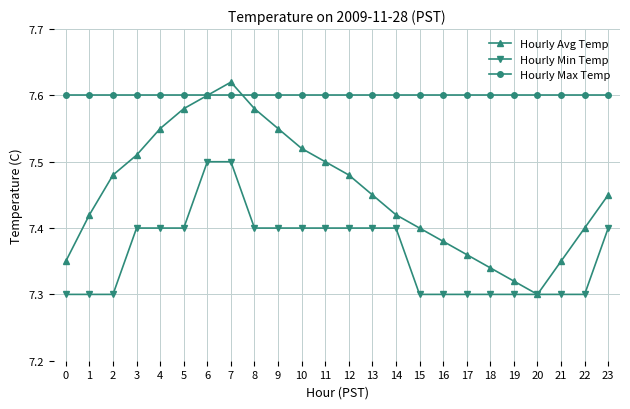

Which category has the highest value across all series?

7